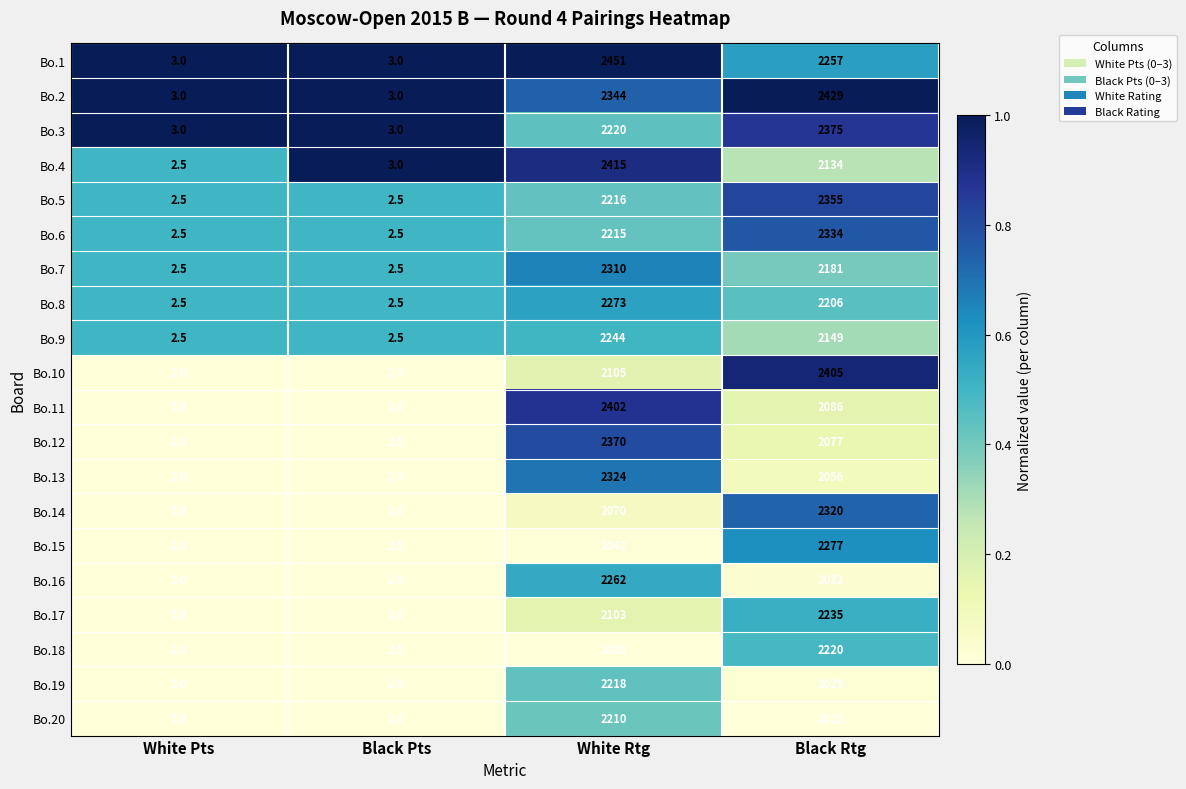

How many distinct data groups are displayed?

20